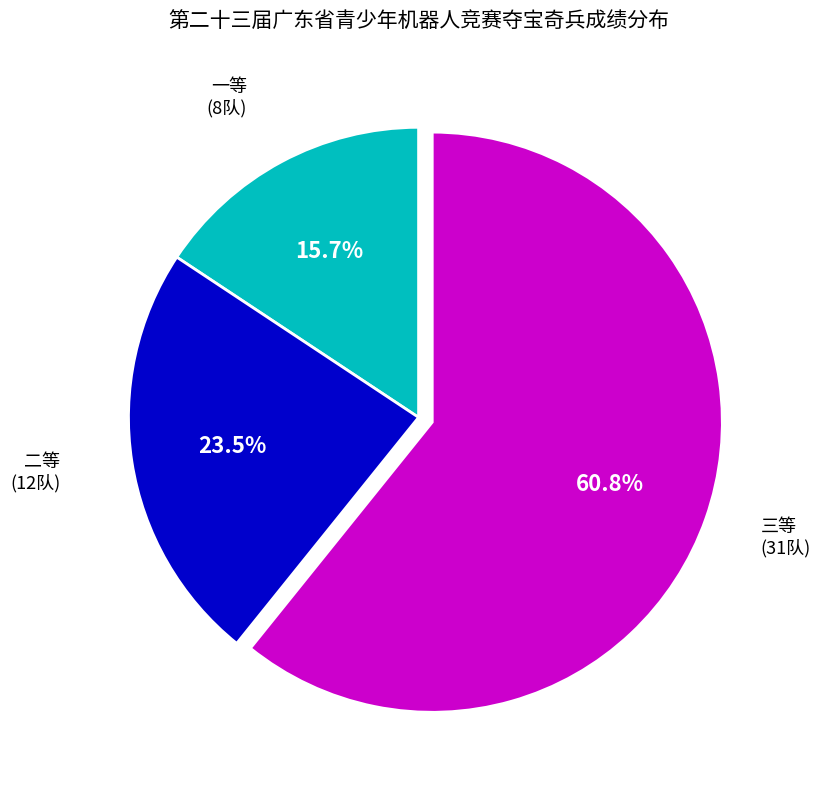

How many segments does this pie chart have?

3